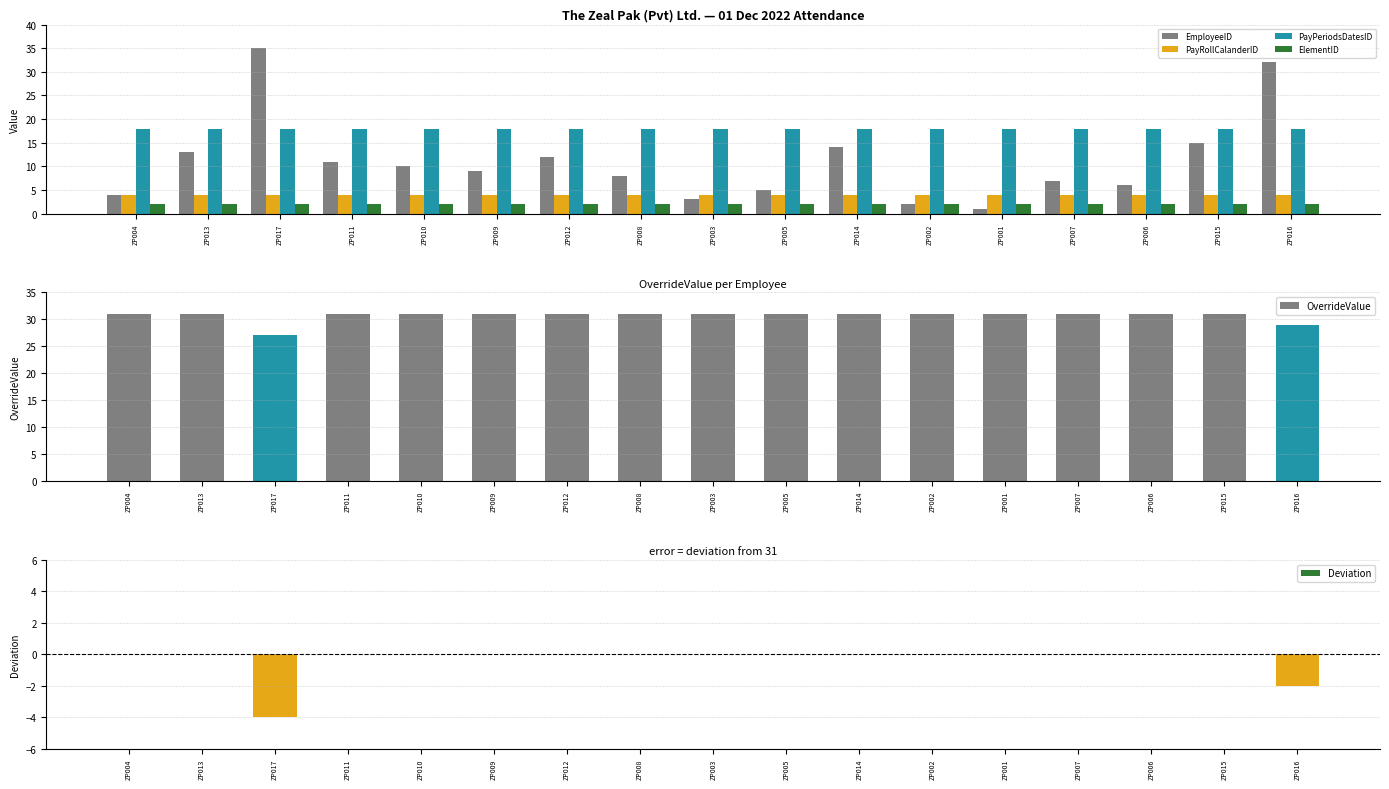

At how many categories does at least one series exceed 9?

17